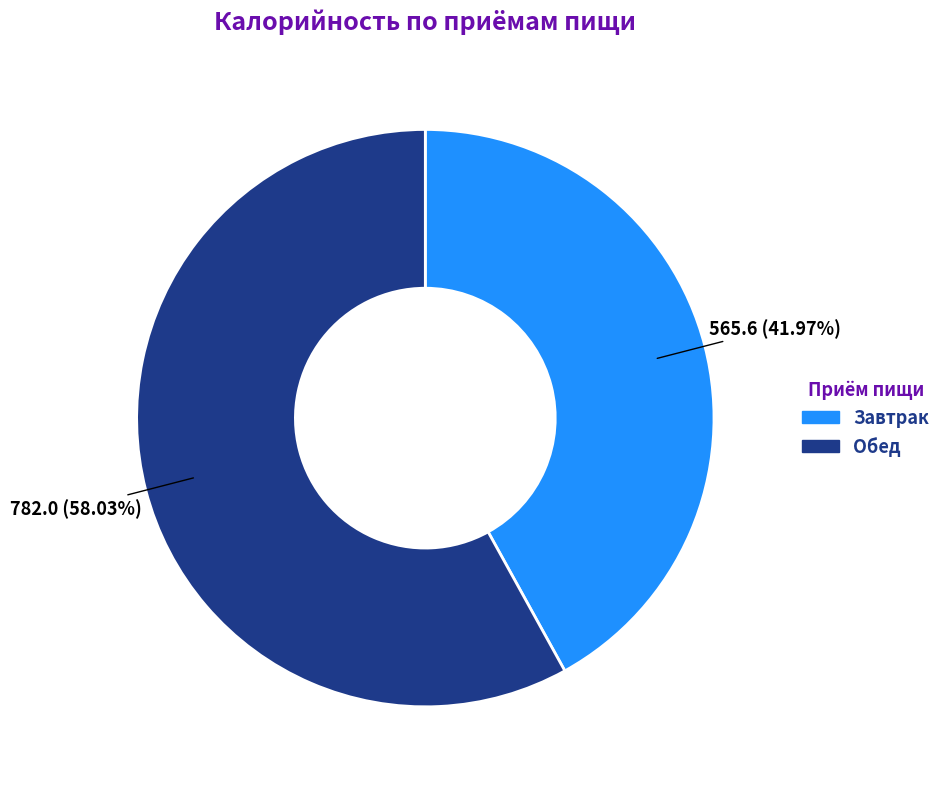

True or false: Обед accounts for 58% of the total.

True